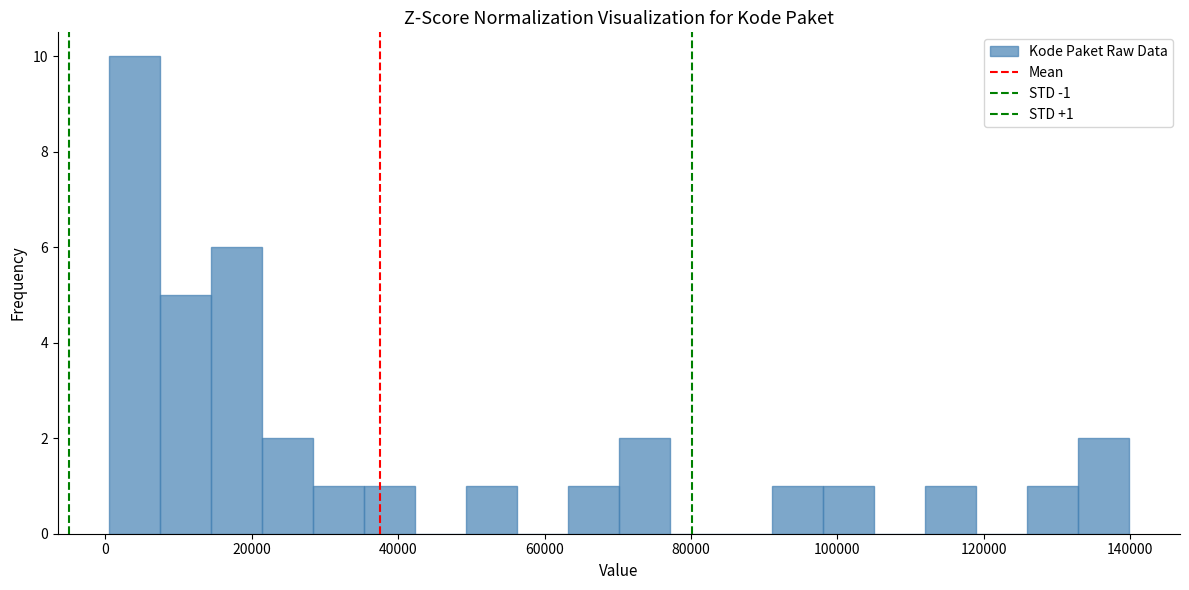

Around what value on the x-axis is the tallest bar? Give the approximate position of its centre, as read against the axis.

4000